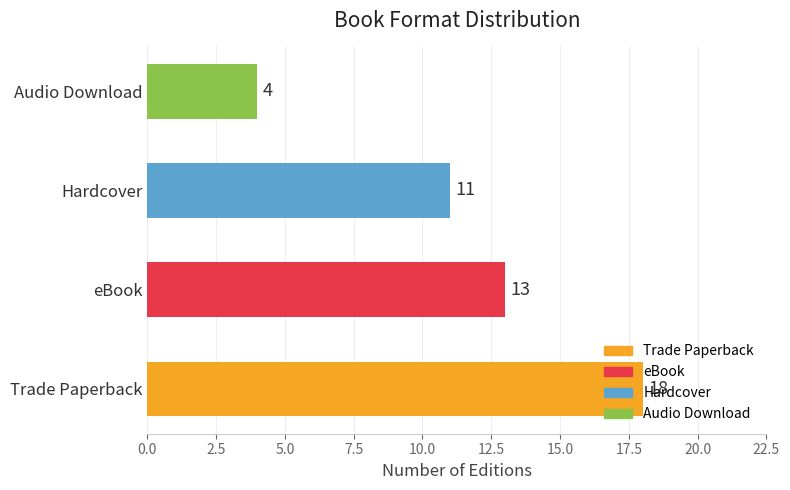

Where is the data nearest to the value 11?

Hardcover